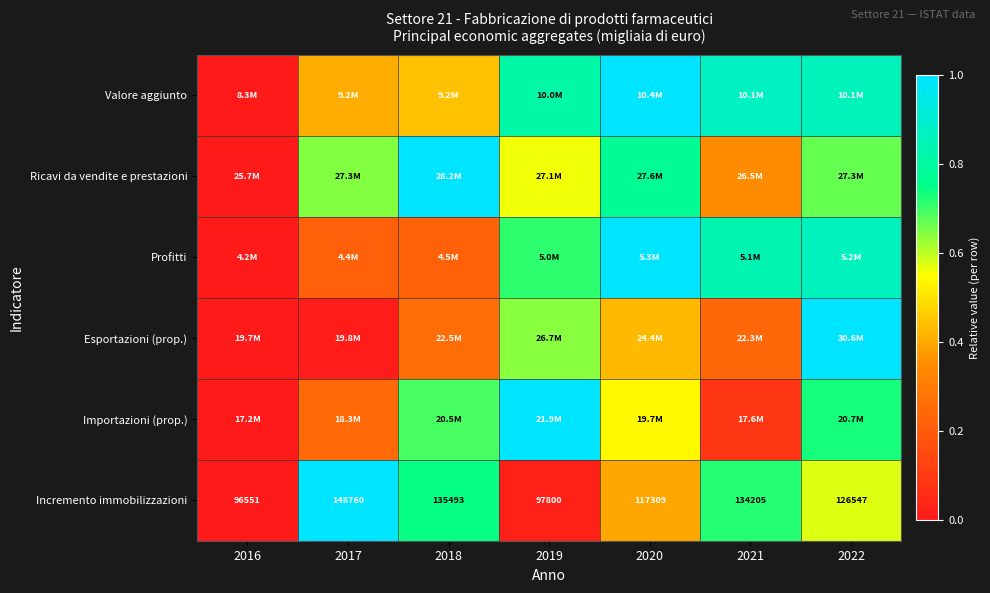

Is the value of Incremento immobilizzazioni at 2019 greater than the value of Valore aggiunto at 2020?

No